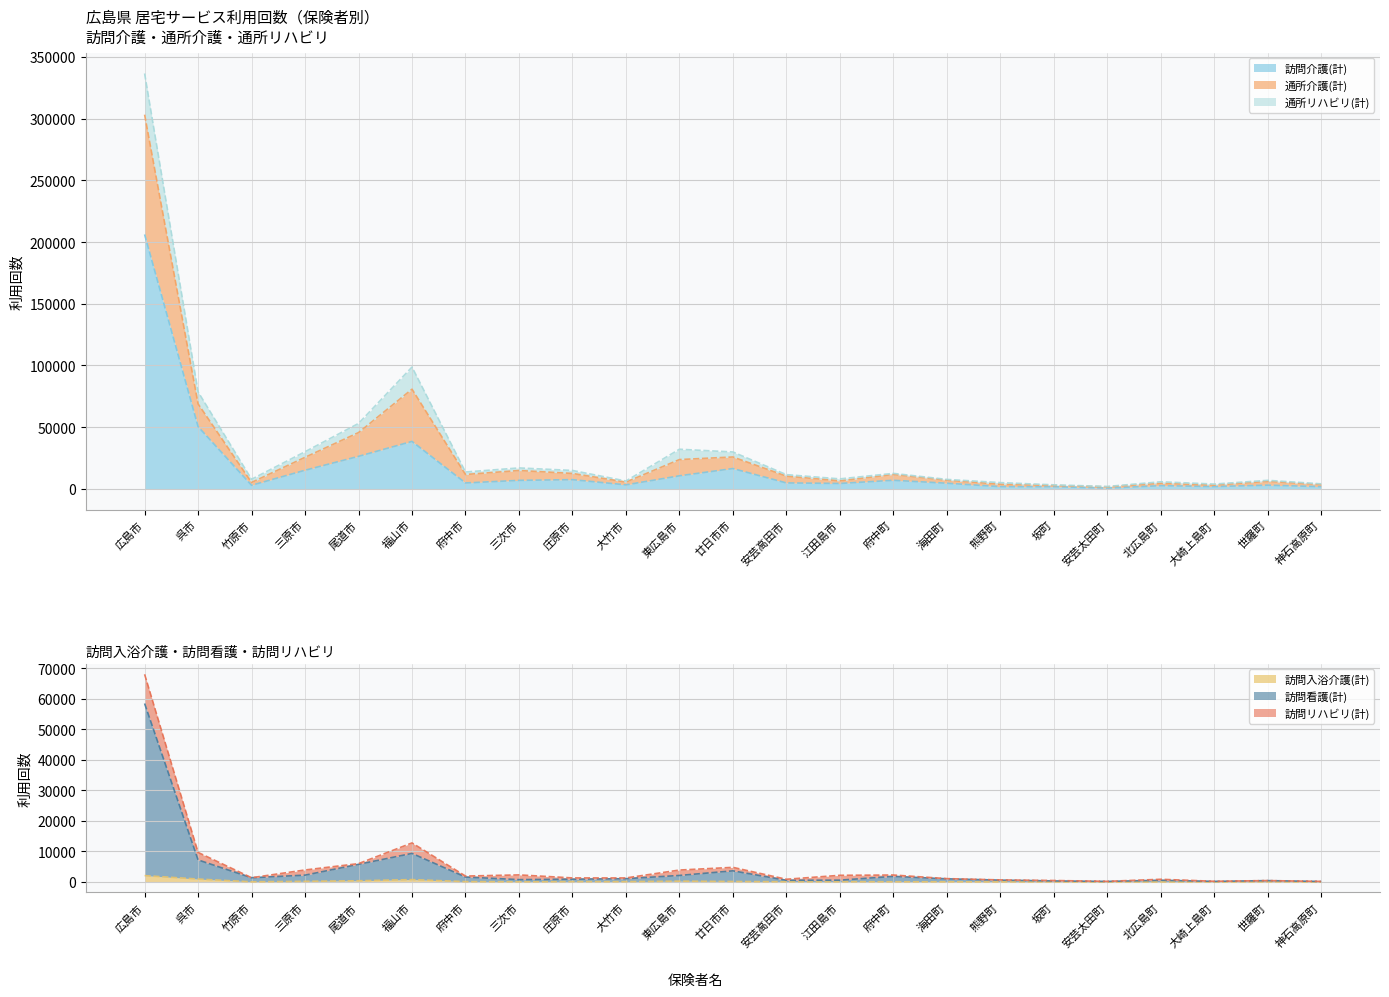

What is the total value across all series at 神石高原町?

6102